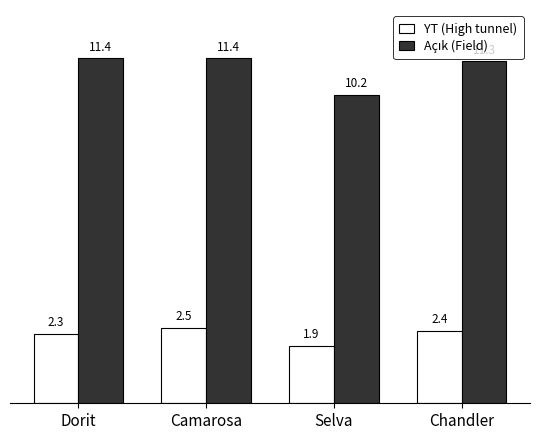

The YT (High tunnel) series shows 2.3 at Dorit. True or false?

True